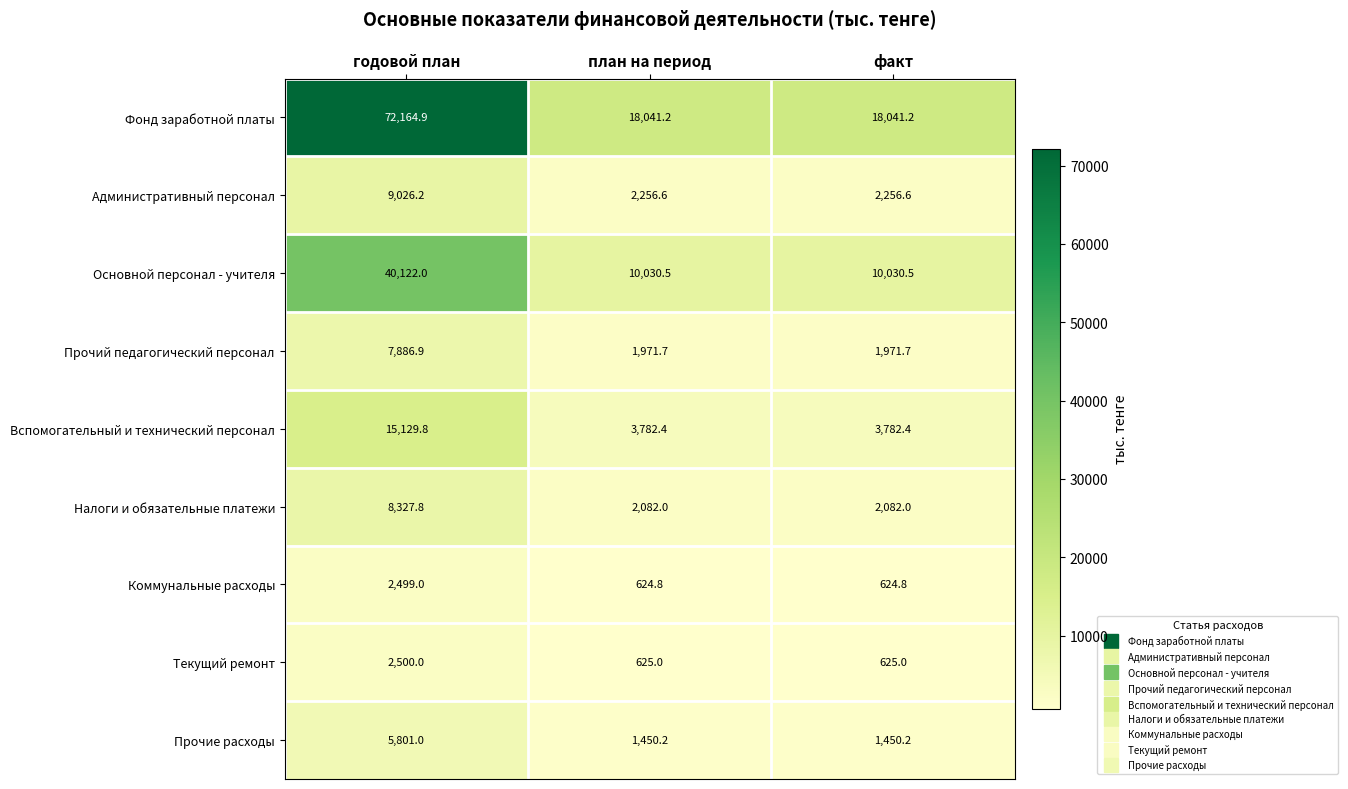

Reading left to right, list all the values displayed in this chart.

Фонд заработной платы: 72164.9	18041.2	18041.2
Административный персонал: 9026.2	2256.6	2256.6
Основной персонал - учителя: 40122.0	10030.5	10030.5
Прочий педагогический персонал: 7886.9	1971.7	1971.7
Вспомогательный и технический персонал: 15129.8	3782.4	3782.4
Налоги и обязательные платежи: 8327.8	2082.0	2082.0
Коммунальные расходы: 2499.0	624.8	624.8
Текущий ремонт: 2500.0	625.0	625.0
Прочие расходы: 5801.0	1450.2	1450.2